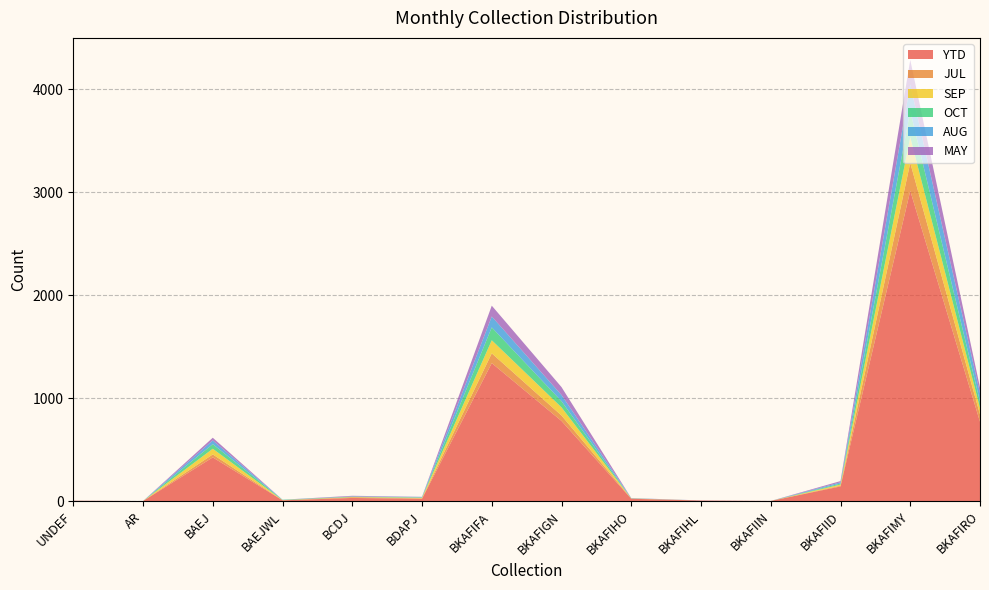

Reading left to right, extract all data points from this chart.

YTD: 3	1	425	8	31	23	1341	779	23	6	2	143	3015	771
JUL: 1	0	29	1	7	4	95	53	2	0	0	7	271	71
SEP: 0	0	55	1	2	6	127	79	1	0	0	11	249	63
OCT: 0	0	45	3	4	3	125	60	1	0	0	10	254	62
AUG: 0	0	36	1	2	5	106	60	2	0	0	12	258	81
MAY: 1	0	26	0	6	1	105	77	1	1	0	12	239	56